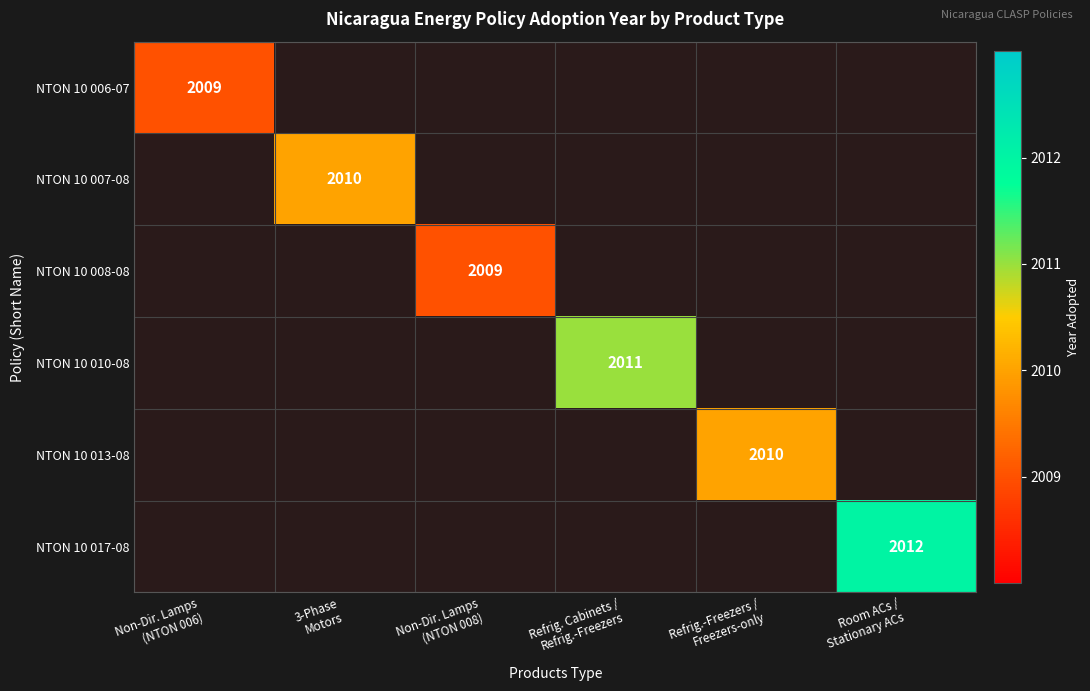

Rank the series at 3-Phase Motors from lowest to highest value.

NTON 10 006-07, NTON 10 008-08, NTON 10 010-08, NTON 10 013-08, NTON 10 017-08, NTON 10 007-08